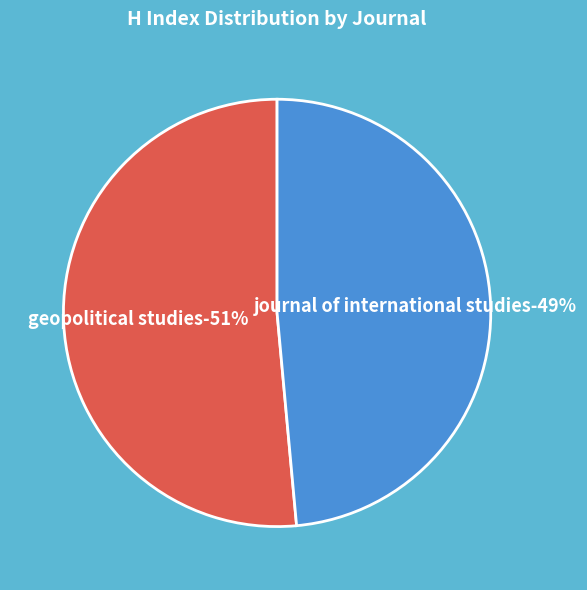

Do Geopolitical Studies and Journal of International Studies together represent more than half of the pie?

Yes